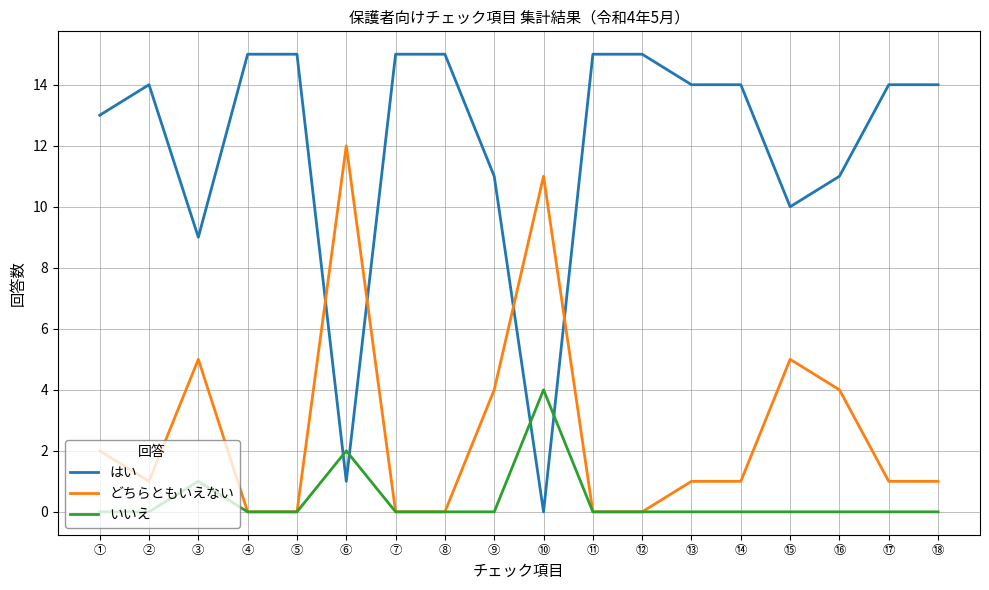

What position from the left is ⑰?

17